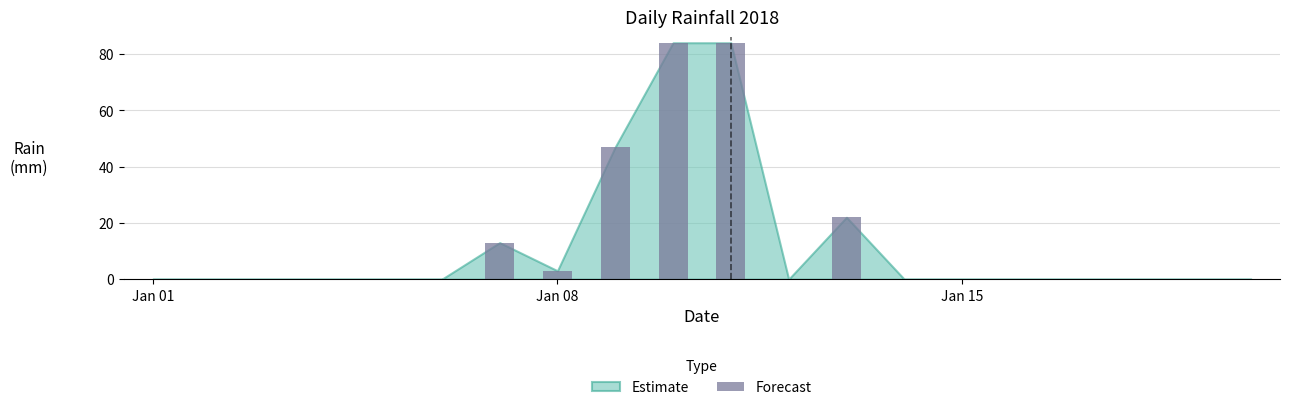

Are the bars horizontal?

No